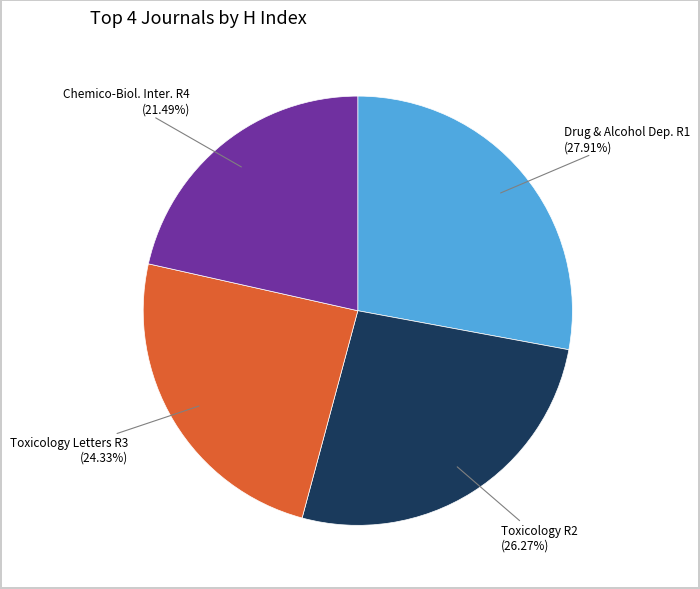

Is there any slice that represents more than half of the pie?

No